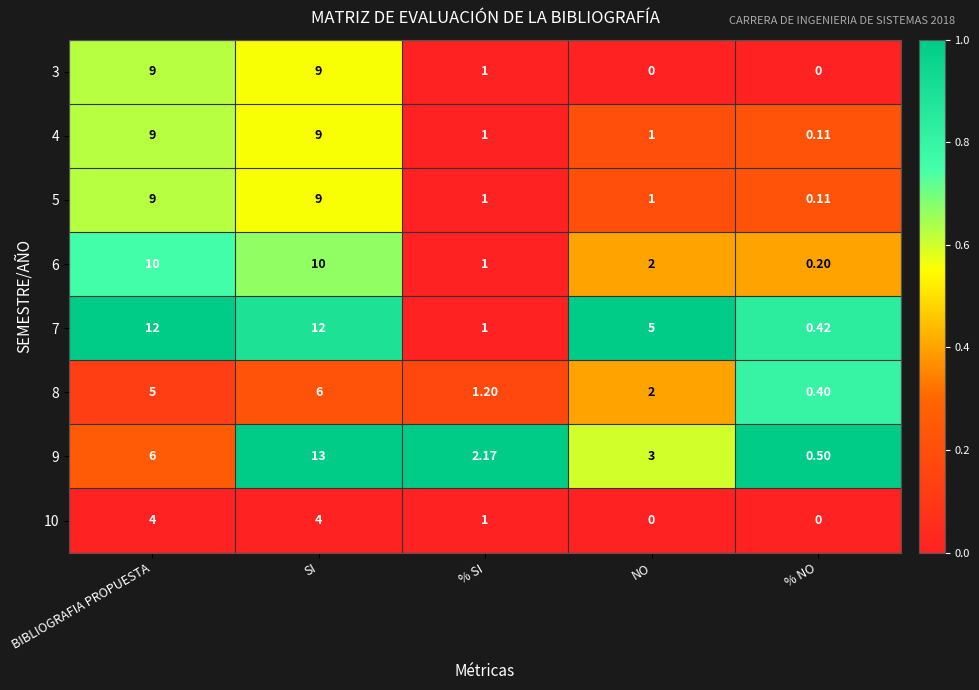

Which category has the lowest value in the 4 series?

% NO